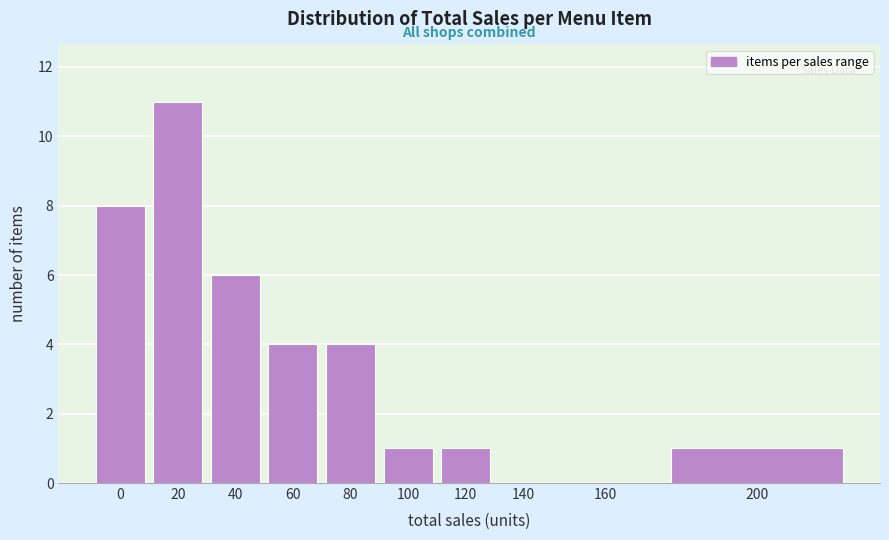

Reading right to left, what are all the values shown in this chart?

200=1	160=0	140=0	120=1	100=1	80=4	60=4	40=6	20=11	0=8